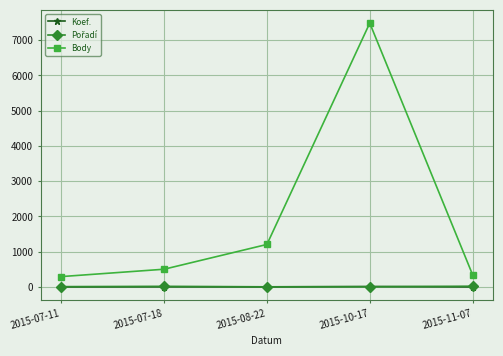

How many interior local peaks does the Body series have?

1